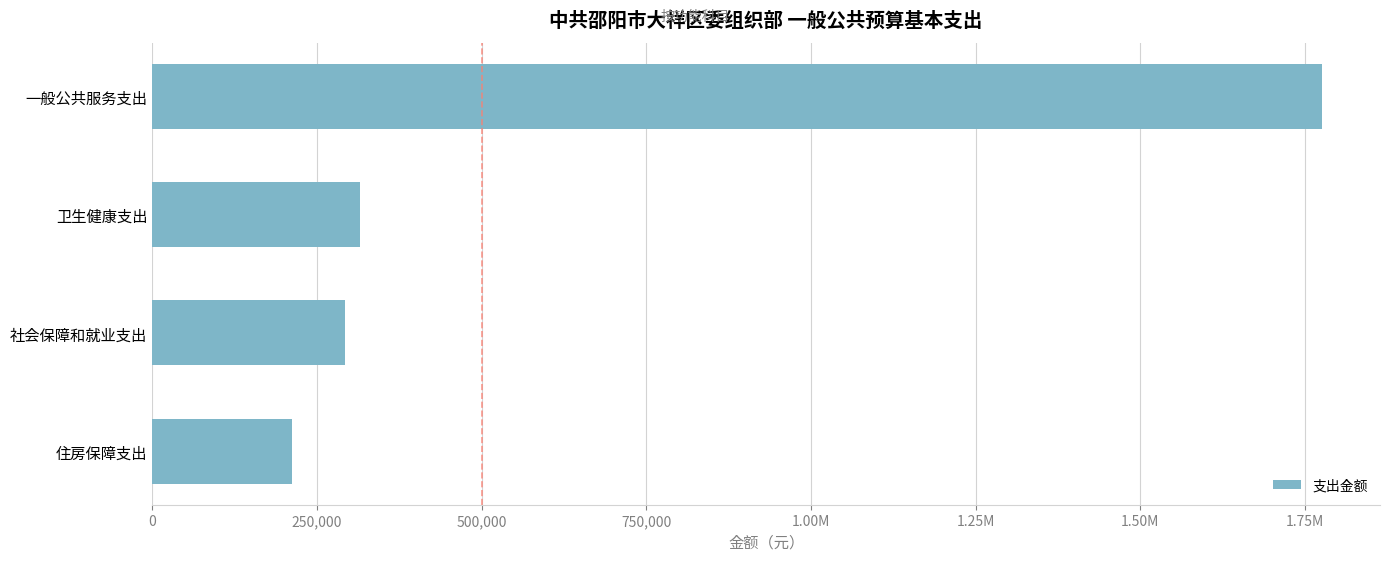

What is the difference between the maximum and minimum values?

1562010.6